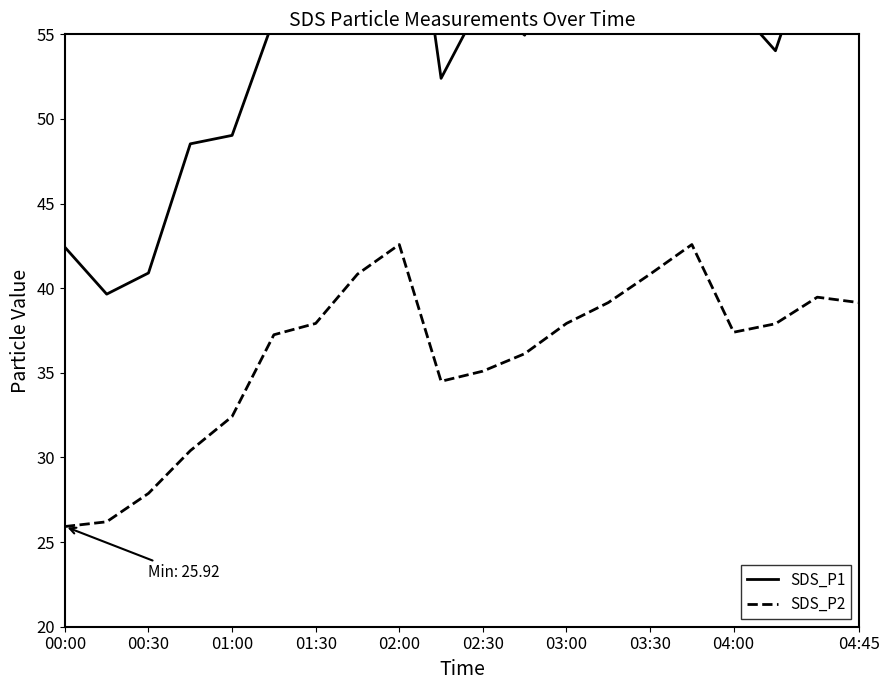

In SDS_P1, how many points are lower than both neighbors (excluding endpoints)?

4